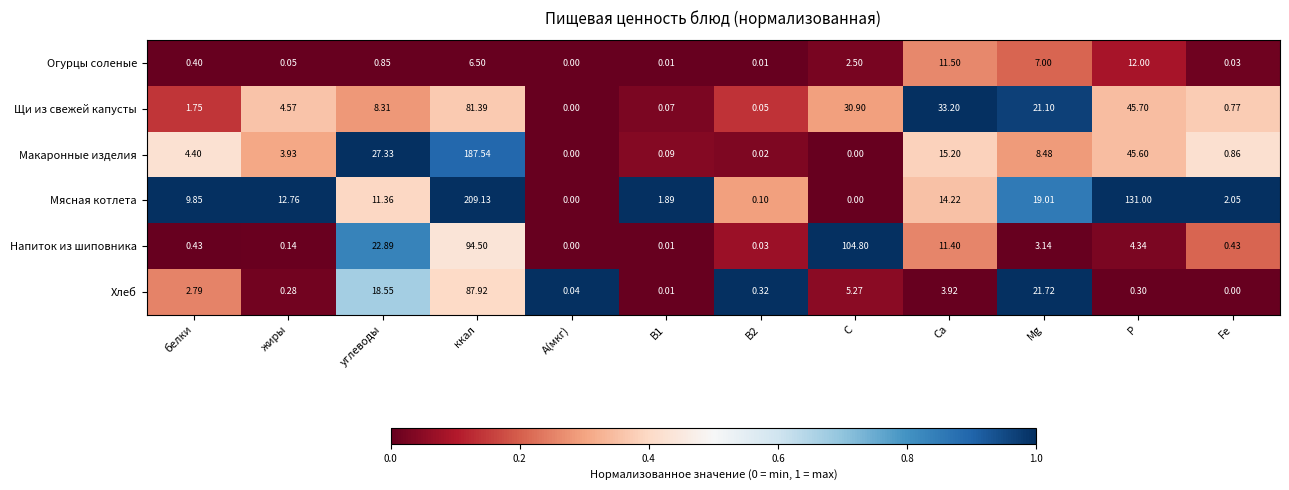

Which series changed the most between А(мкг) and В2?

Хлеб